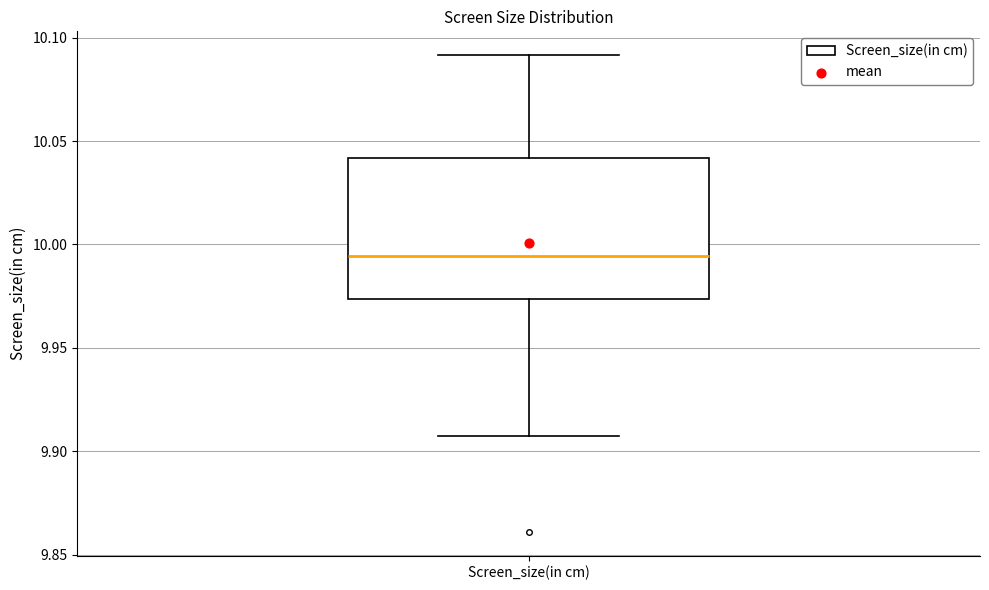

Where does the lower whisker of the box for Screen_size(in cm) end on the y-axis? The values are not printed on the chart, so give them approximately, as read against the axis.

9.910